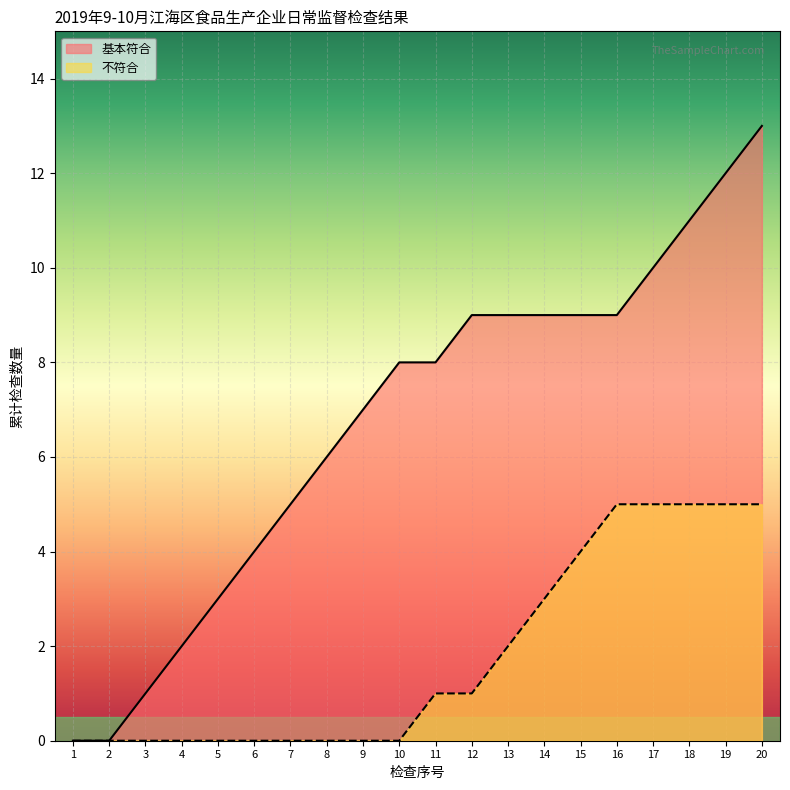

Which series changed the most between 13 and 20?

基本符合